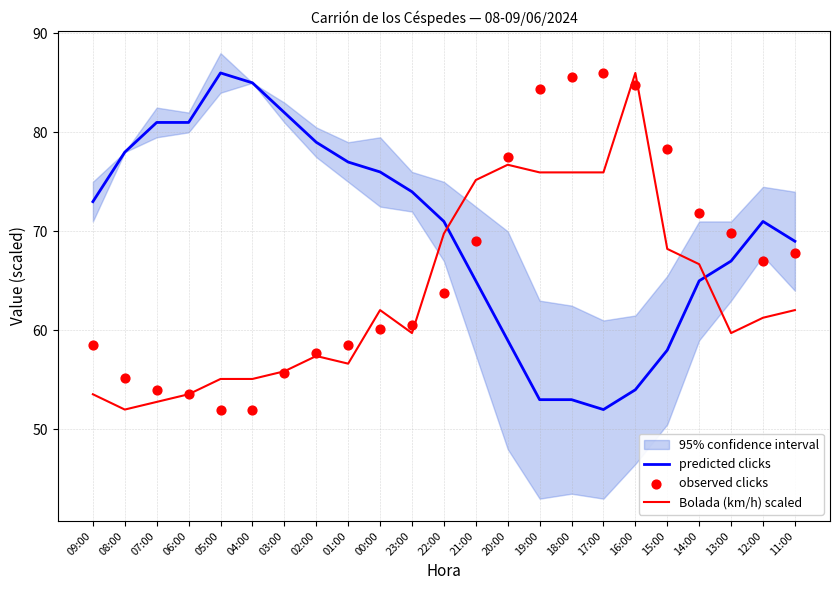

Which series contains the lowest Y value?

predicted clicks